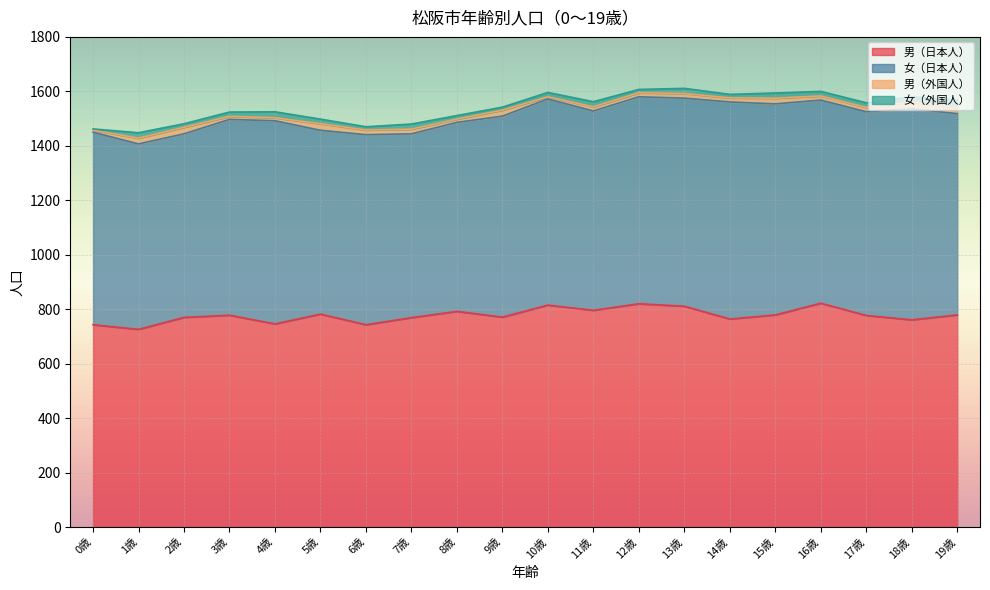

Reading left to right, what are all the values shown in this chart?

男（日本人）: 0歳=743	1歳=726	2歳=770	3歳=778	4歳=746	5歳=782	6歳=743	7歳=769	8歳=792	9歳=771	10歳=815	11歳=796	12歳=820	13歳=811	14歳=764	15歳=779	16歳=822	17歳=777	18歳=761	19歳=779
女（日本人）: 0歳=707	1歳=681	2歳=674	3歳=719	4歳=746	5歳=675	6歳=698	7歳=675	8歳=694	9歳=738	10歳=757	11歳=732	12歳=760	13歳=764	14歳=797	15歳=775	16歳=746	17歳=748	18歳=775	19歳=739
男（外国人）: 0歳=7	1歳=21	2歳=24	3歳=11	4歳=11	5歳=24	6歳=17	7歳=17	8歳=12	9歳=22	10歳=8	11歳=15	12歳=15	13歳=17	14歳=15	15歳=21	16歳=15	17歳=16	18歳=25	19歳=21
女（外国人）: 0歳=5	1歳=20	2歳=13	3歳=16	4歳=22	5歳=17	6歳=12	7歳=19	8歳=13	9歳=11	10歳=16	11歳=19	12歳=12	13歳=19	14歳=13	15歳=19	16歳=17	17歳=17	18歳=19	19歳=29